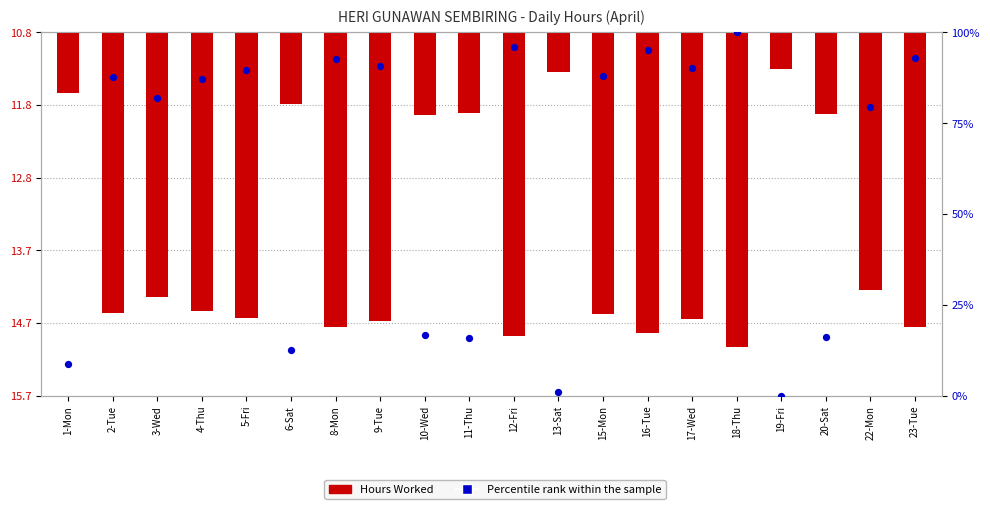

Which series has the largest total across all categories?

Percentile rank within the sample